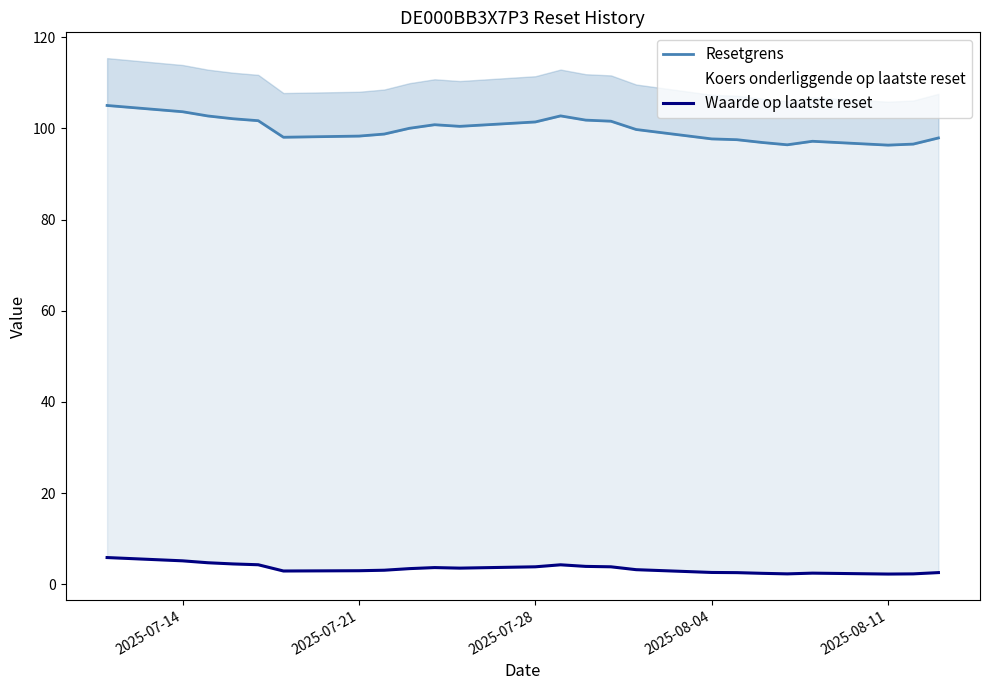

How many interior local peaks does the Resetgrens series have?

3